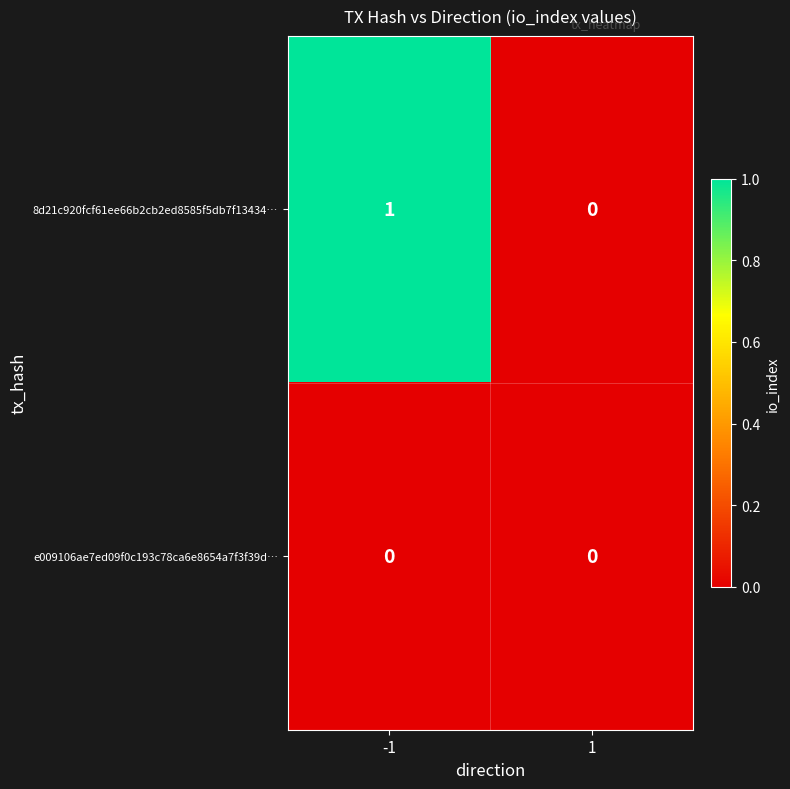

Rank the categories by 8d21c920fcf61ee66b2cb2ed8585f5db7f13434… value from lowest to highest.

1, -1